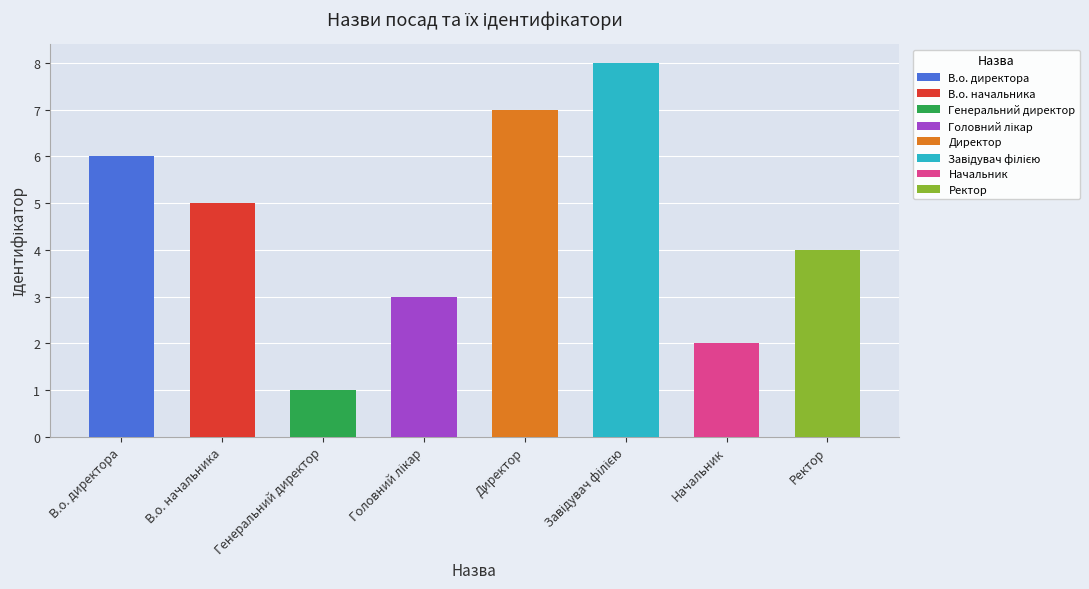

At which label does the data first exceed 5?

В.о. директора